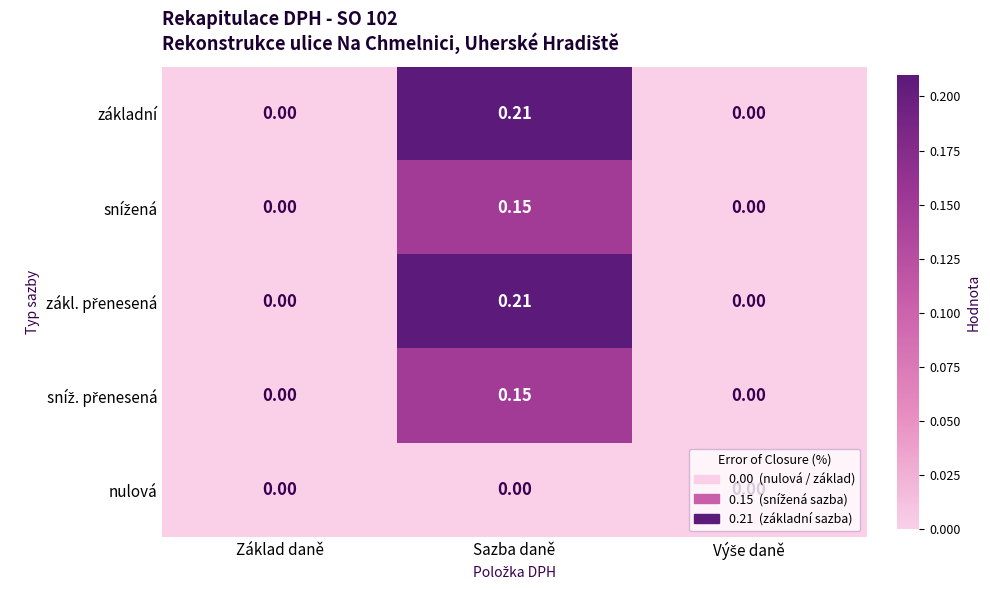

Which category has the highest value in the základní series?

Sazba daně